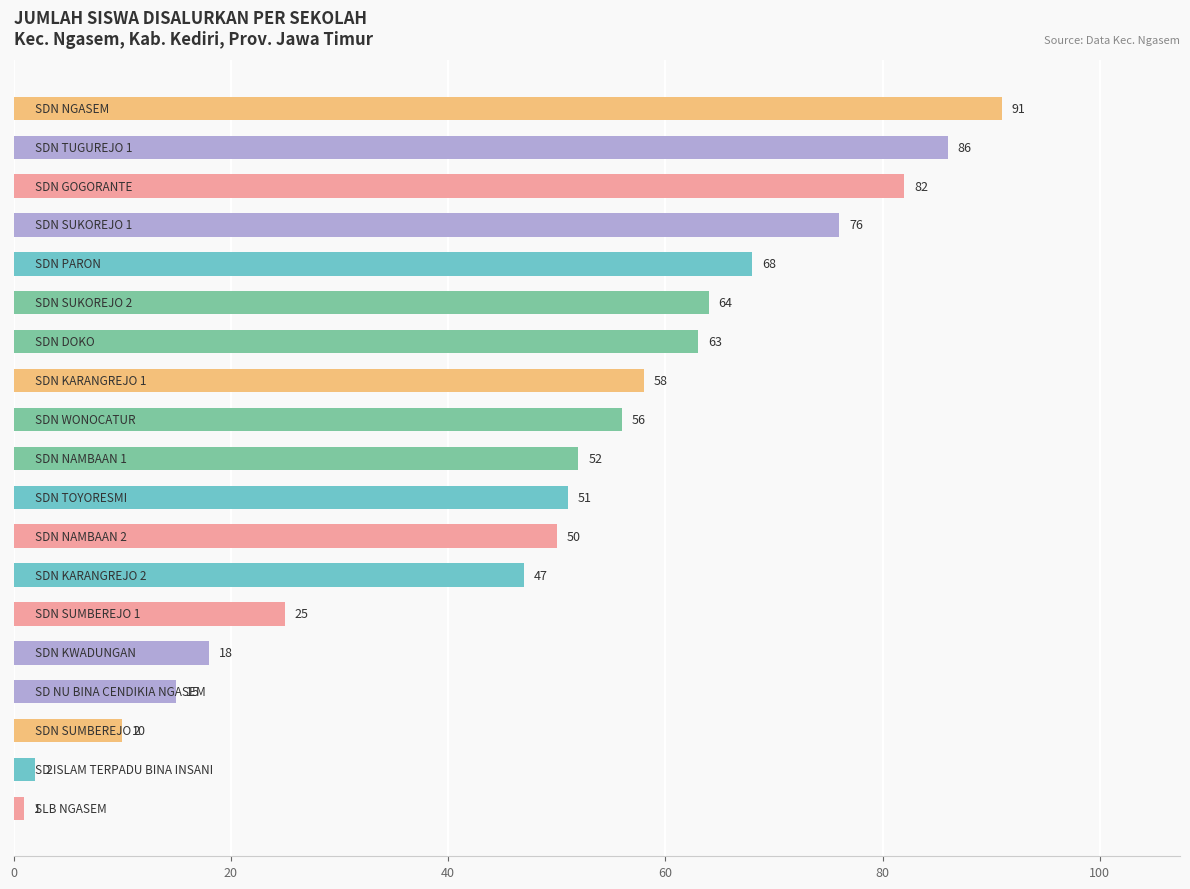

How many categories are shown in the chart?

19